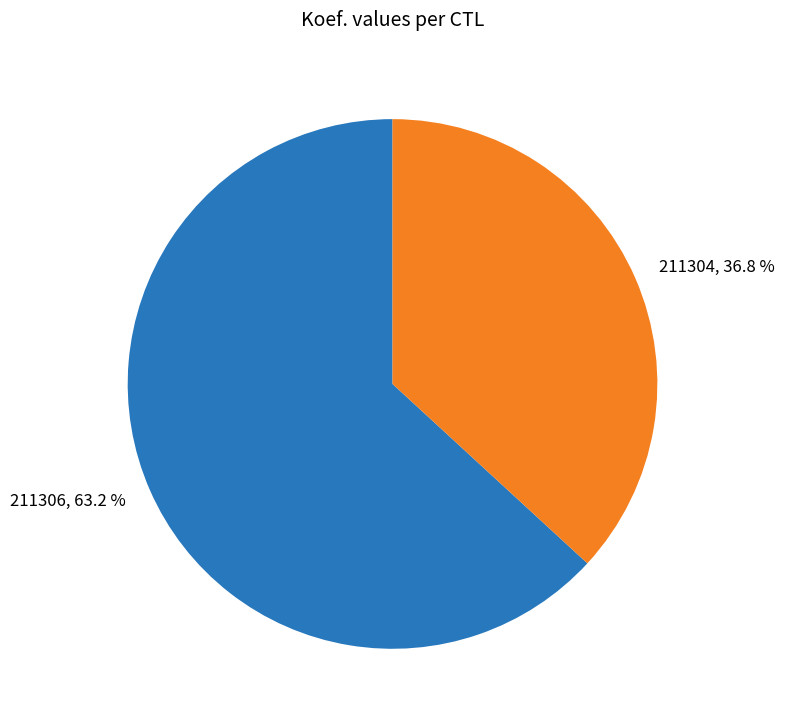

Does any single category account for the majority?

Yes